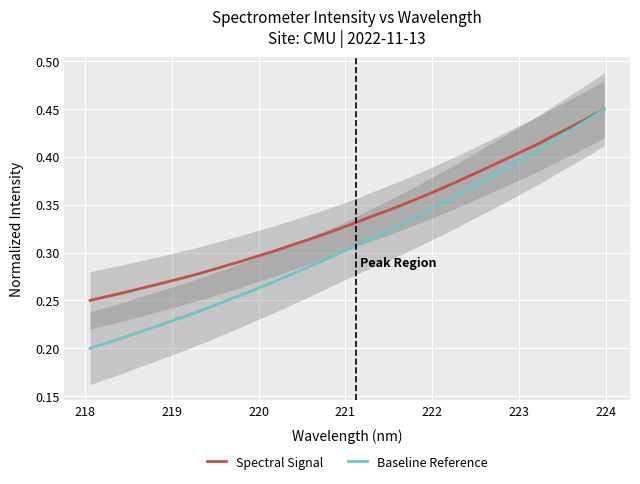

At how many categories does at least one series exceed 0?

32